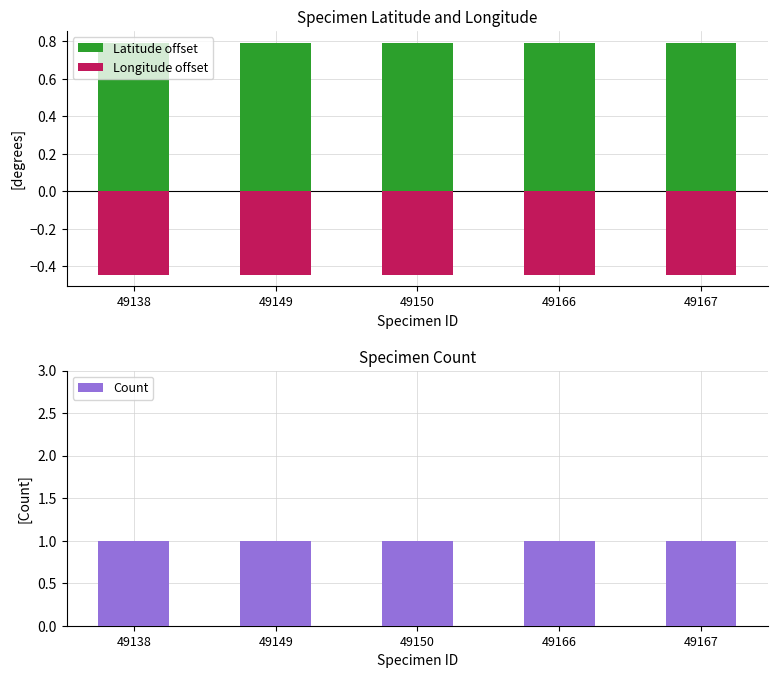

What is the sum of all Count values?

5.0